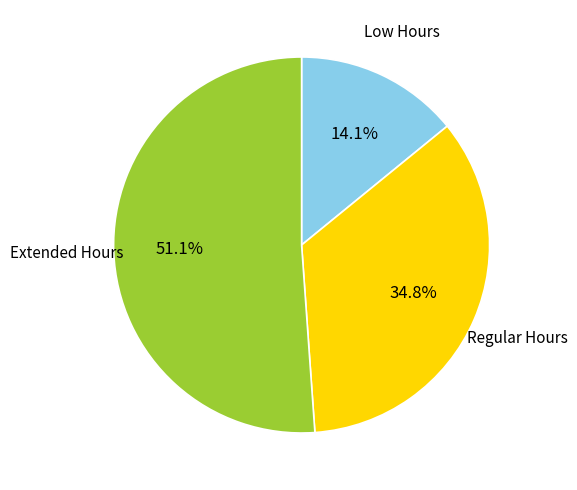

Between Low Hours and Regular Hours, which is larger?

Regular Hours